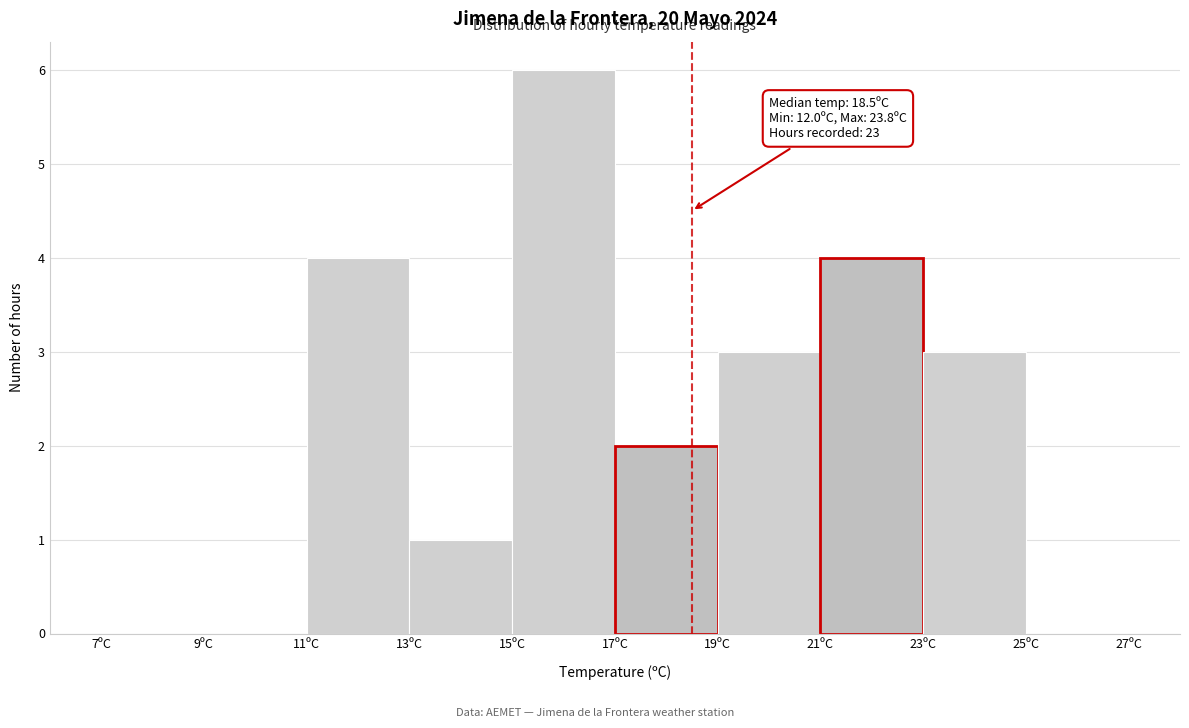

Which range on the x-axis has the tallest bar?

15 to 17